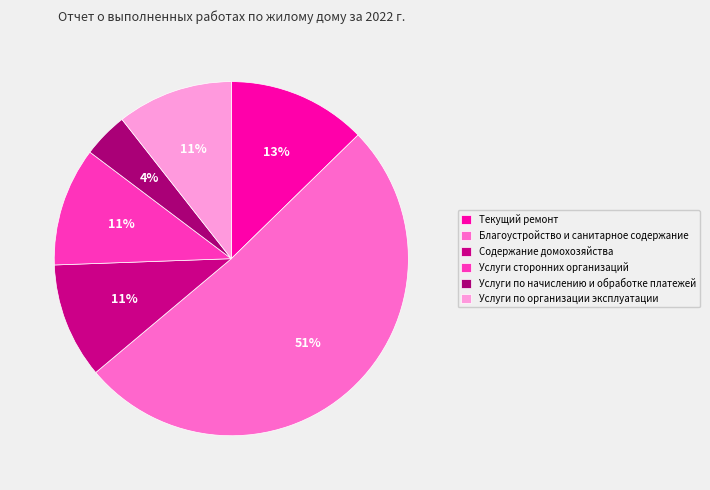

Which slice is the largest?

Благоустройство и санитарное содержание